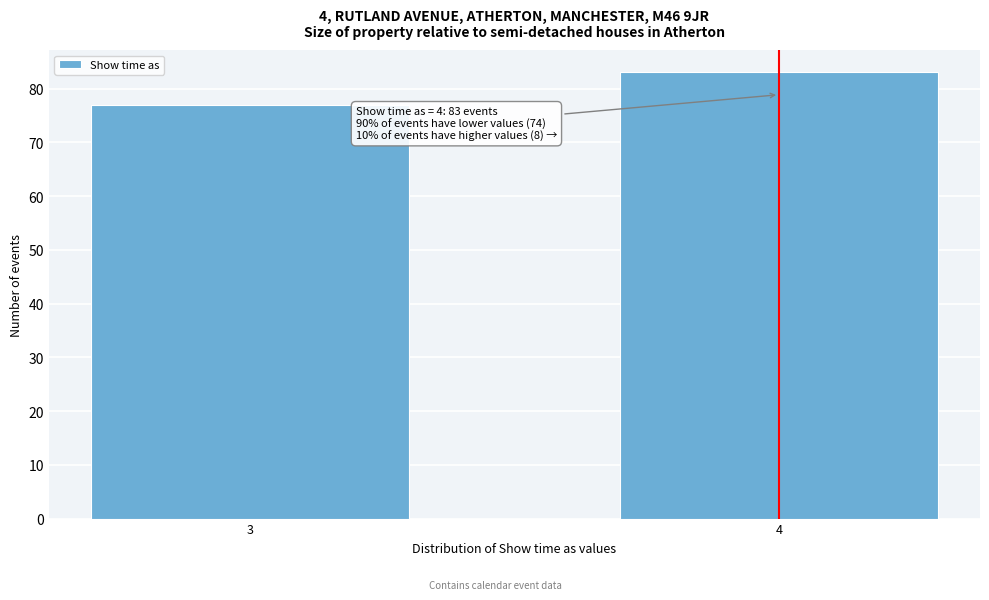

Reading left to right, extract all data points from this chart.

3=77	4=83